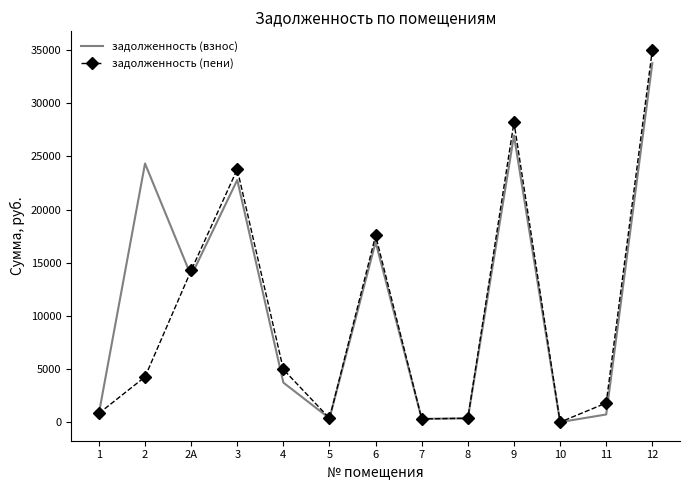

At which category is the sum across all series the highest?

12